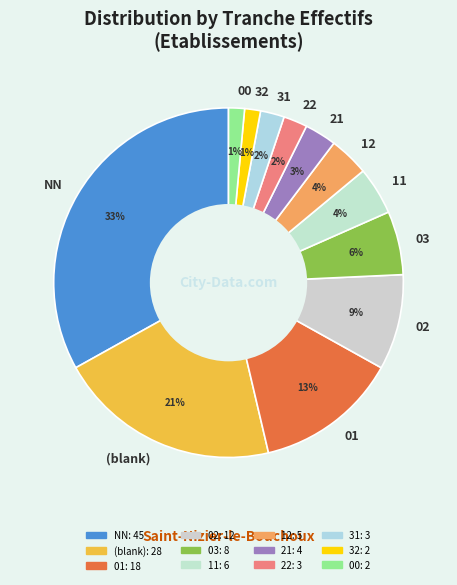

What is the ratio of the value at (blank) to the value at 21?

7.0